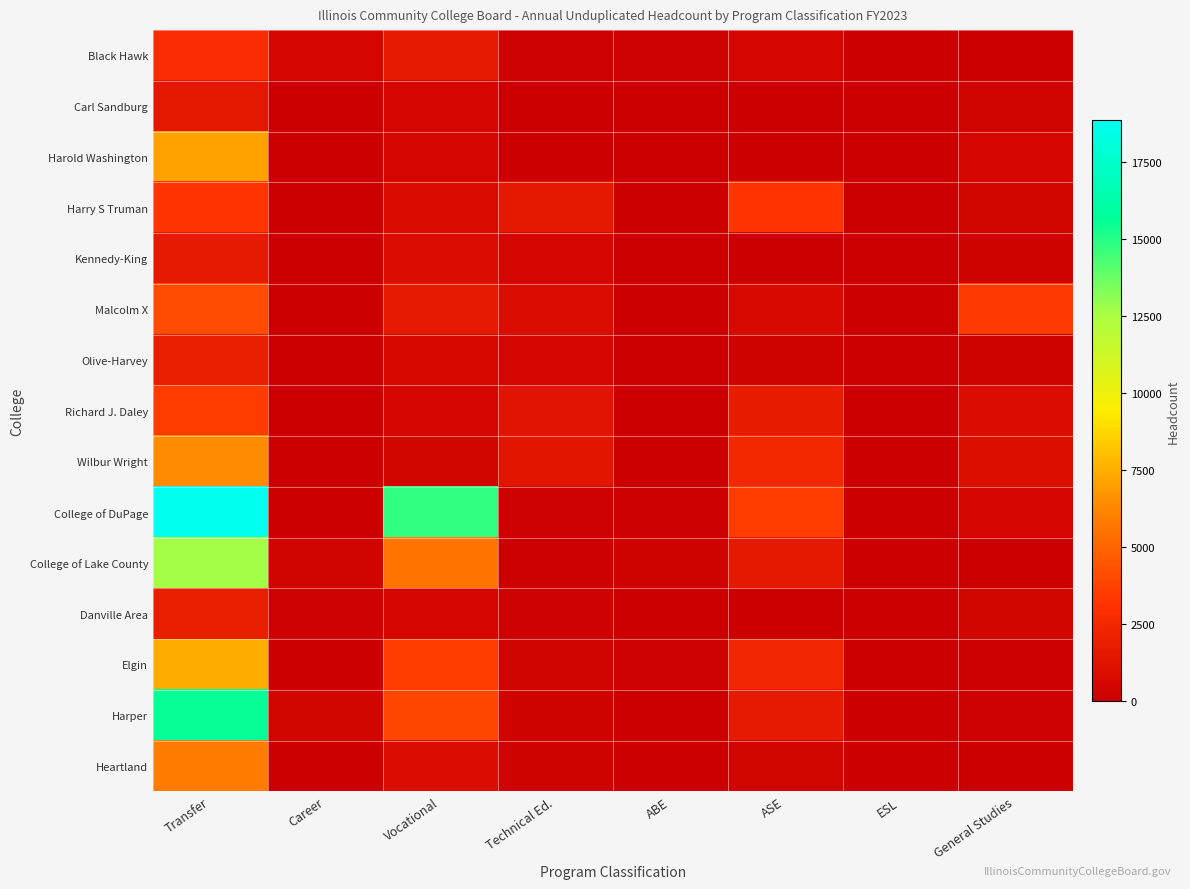

Which category has the lowest value across all series?

ESL